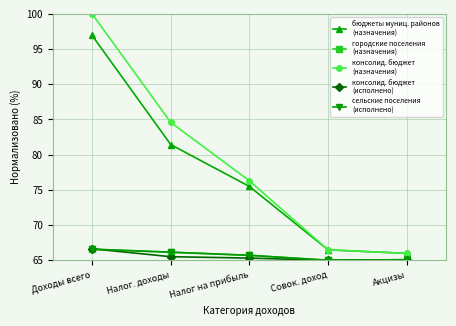

Does the chart have visible grid lines?

Yes